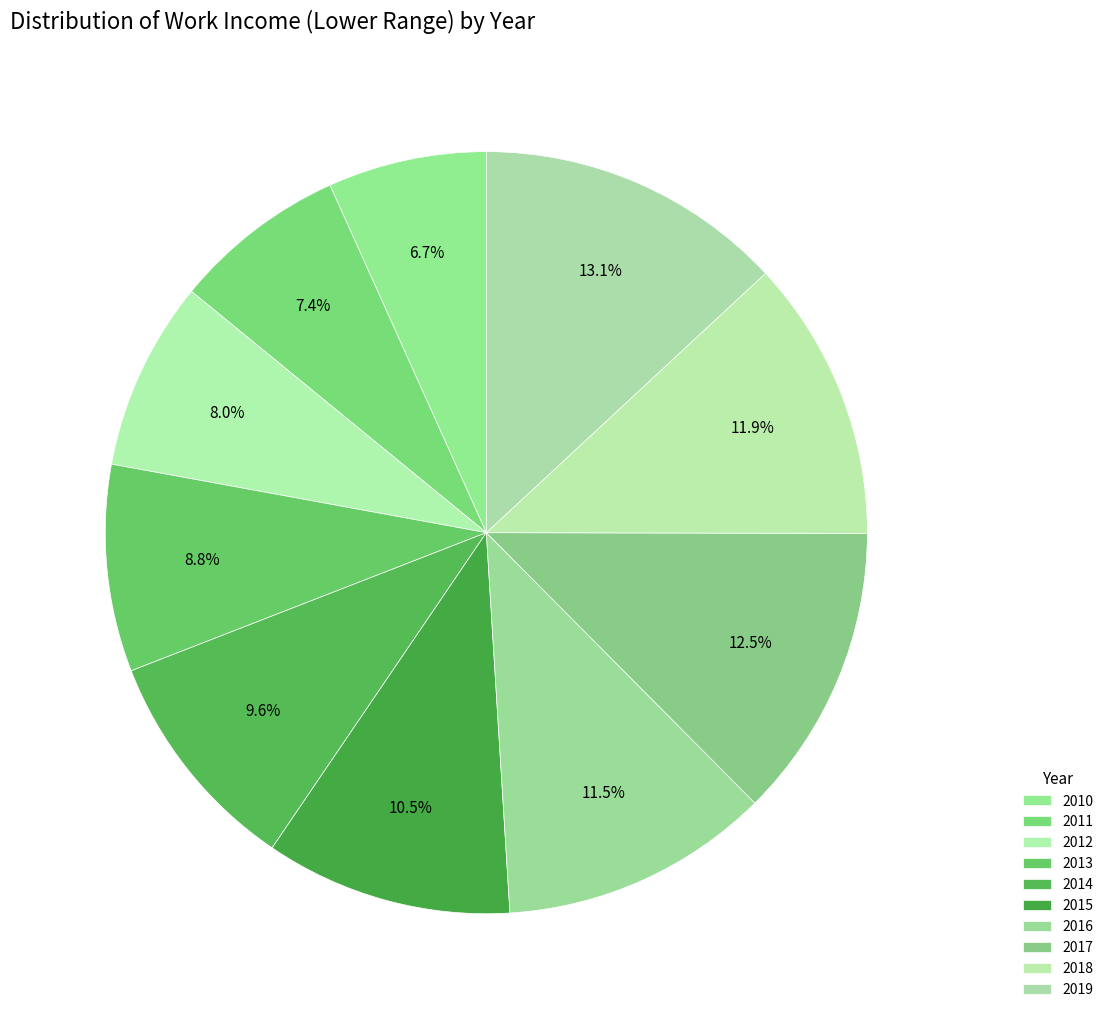

To the nearest percent, what is the combined percentage of 2010 and 2012?

15%